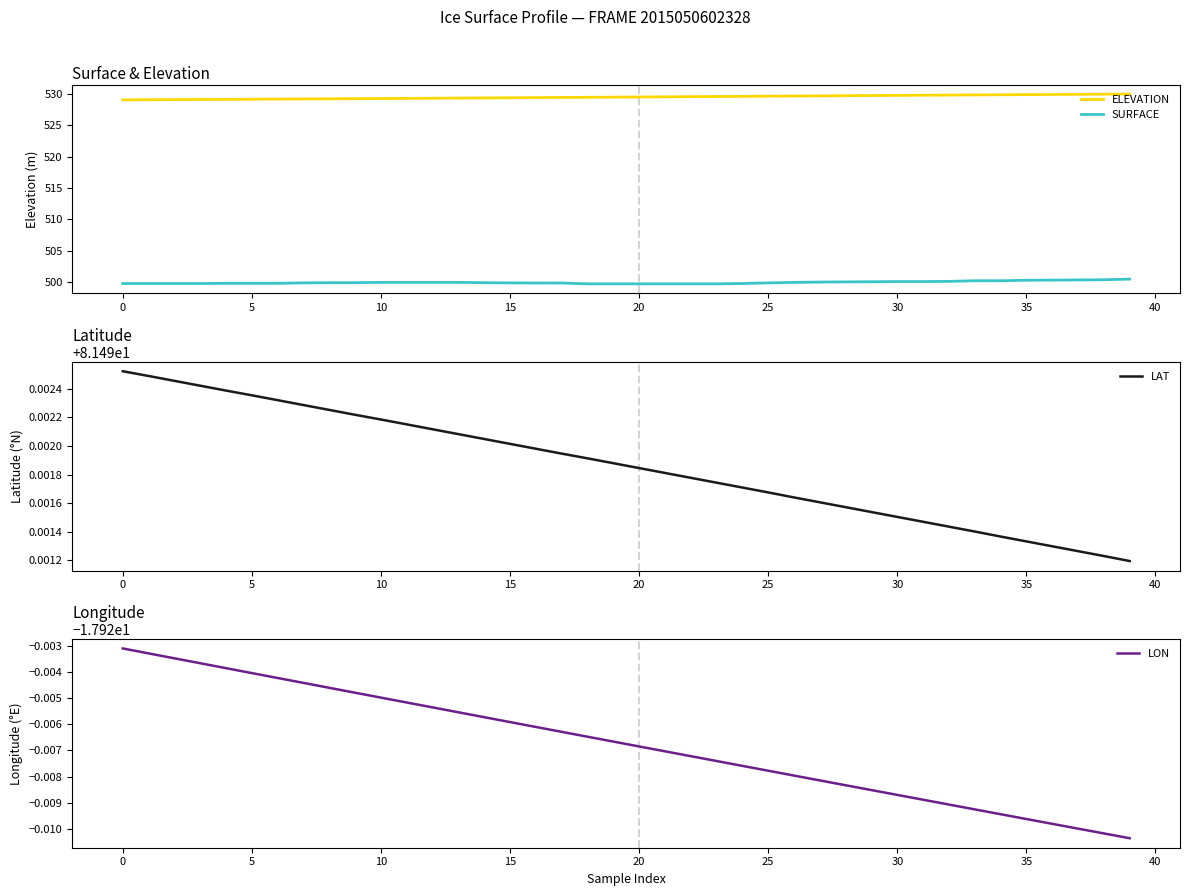

What is the label of the 40th point from the left?

39